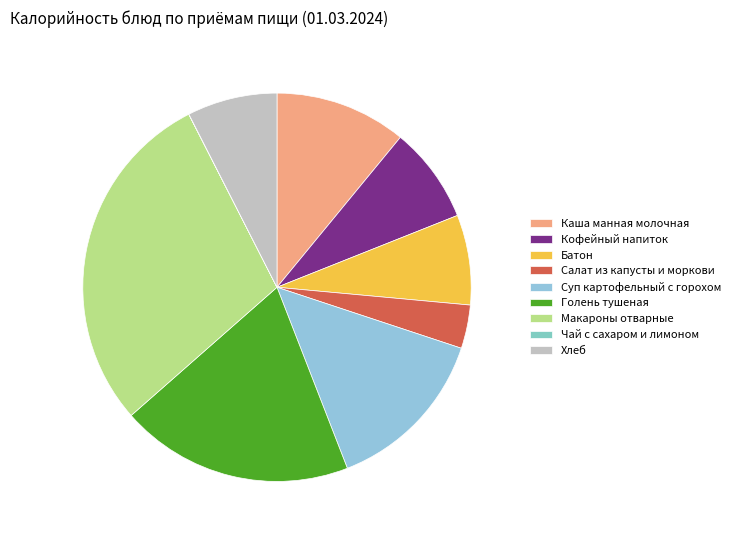

Is there any slice that represents more than half of the pie?

No